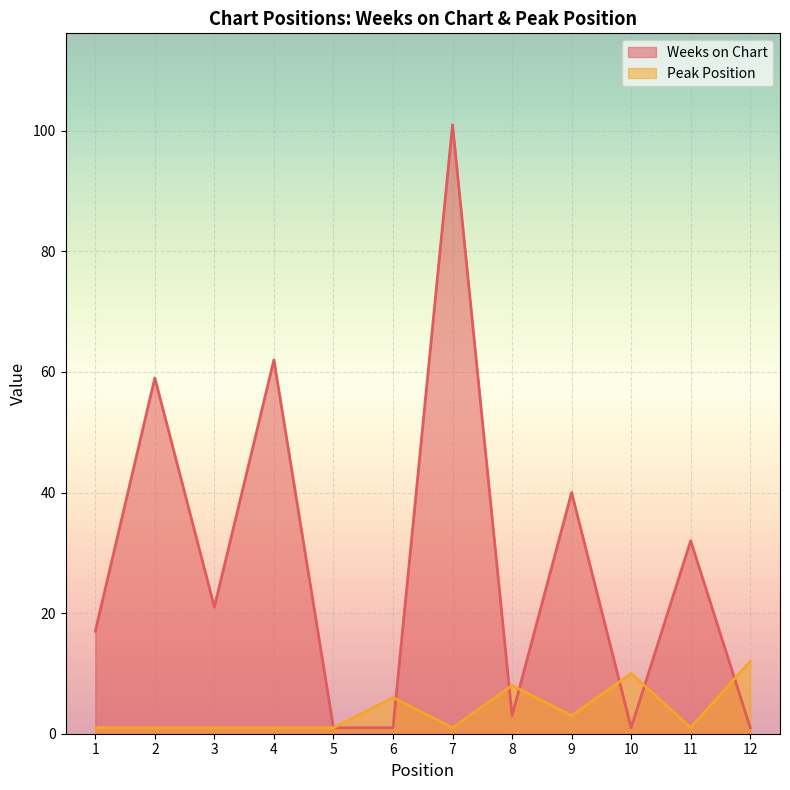

After their last crossing, which series has the higher values: Peak Position or Weeks on Chart?

Peak Position